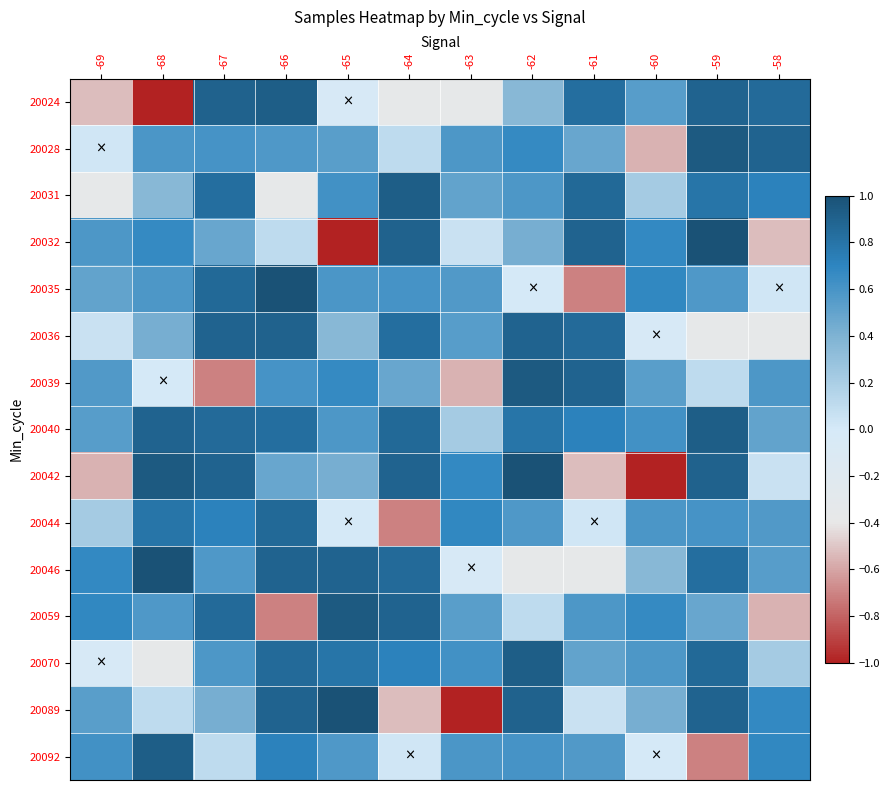

Which has a higher value, -60 or -58?

-58